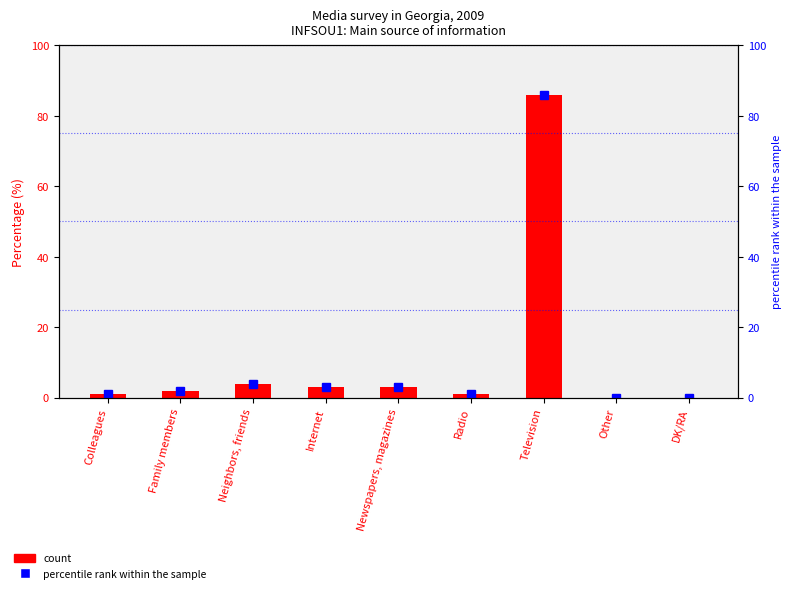

Which series has the largest total across all categories?

Percentage (%)